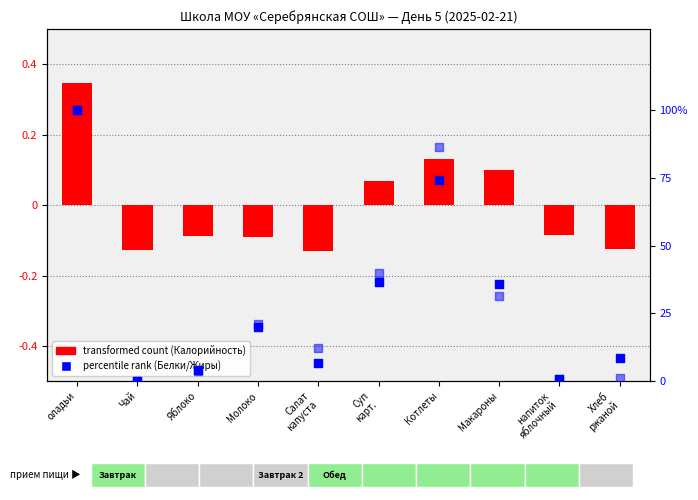

Which series reaches the maximum Y coordinate?

percentile rank (Белки)